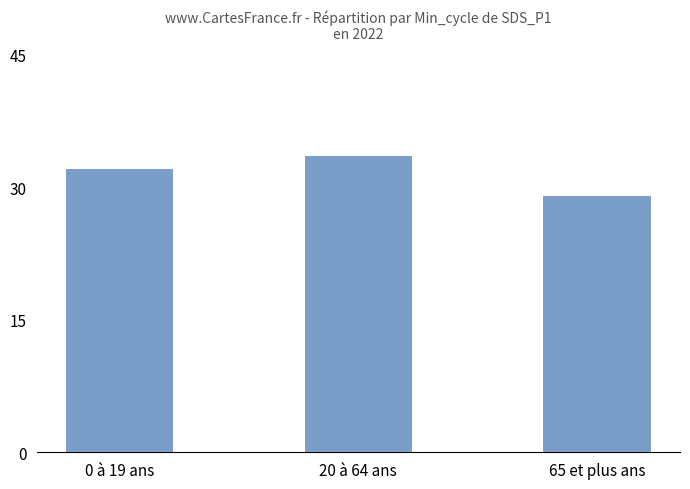

What is the ratio of the value at 20 à 64 ans to the value at 0 à 19 ans?

1.0